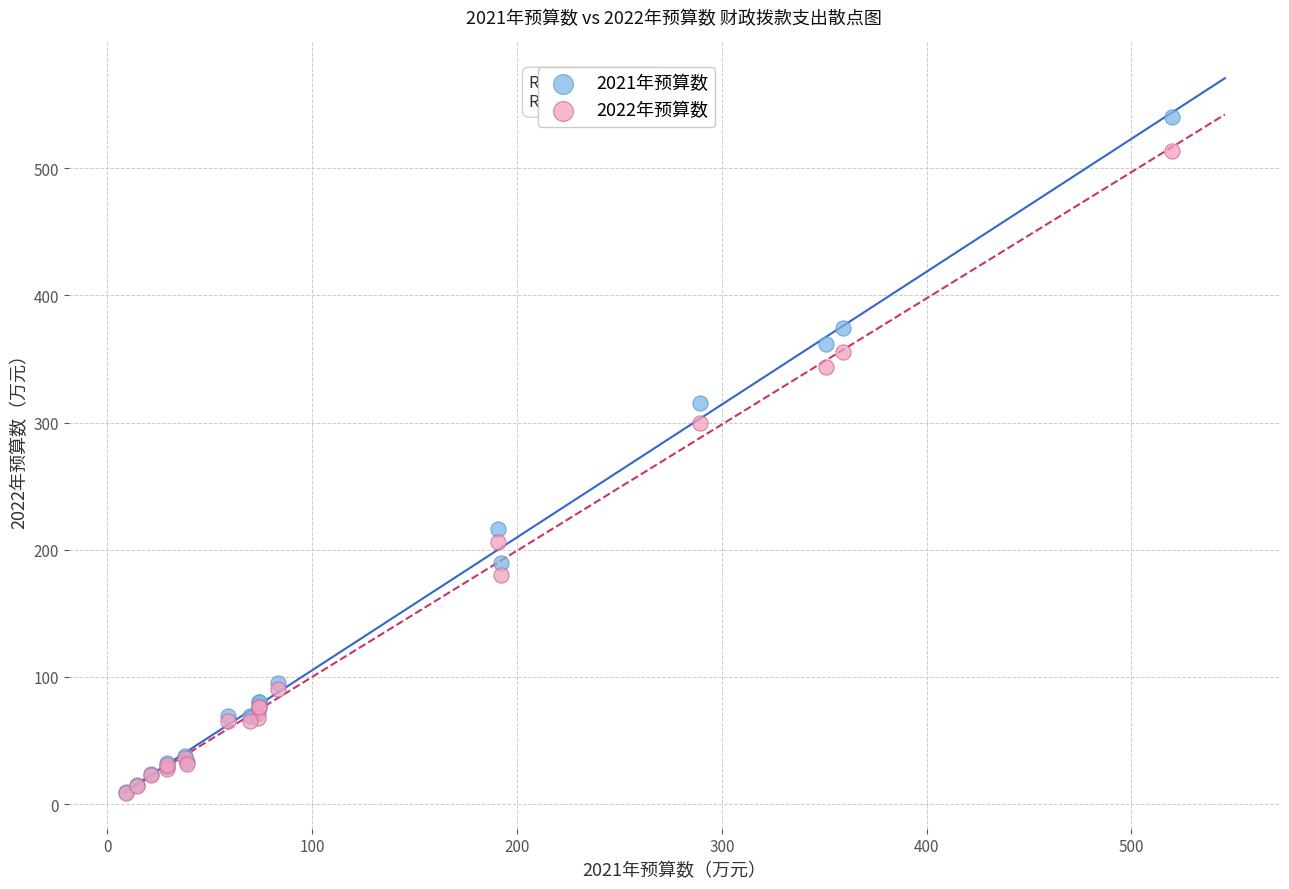

Across all series, what Y value is closest to 274?

299.3